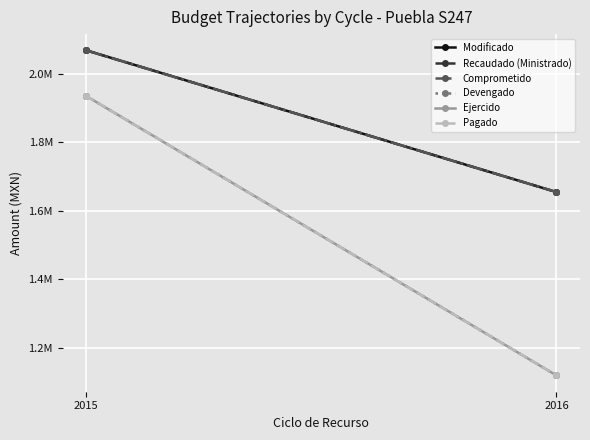

Reading left to right, extract all data points from this chart.

Modificado: 2015=2069210.5	2016=1654960.0
Recaudado (Ministrado): 2015=2069210.5	2016=1654960.0
Comprometido: 2015=2069210.5	2016=1654960.0
Devengado: 2015=1935592.5	2016=1118829.3
Ejercido: 2015=1935592.5	2016=1118829.3
Pagado: 2015=1935592.5	2016=1118829.3